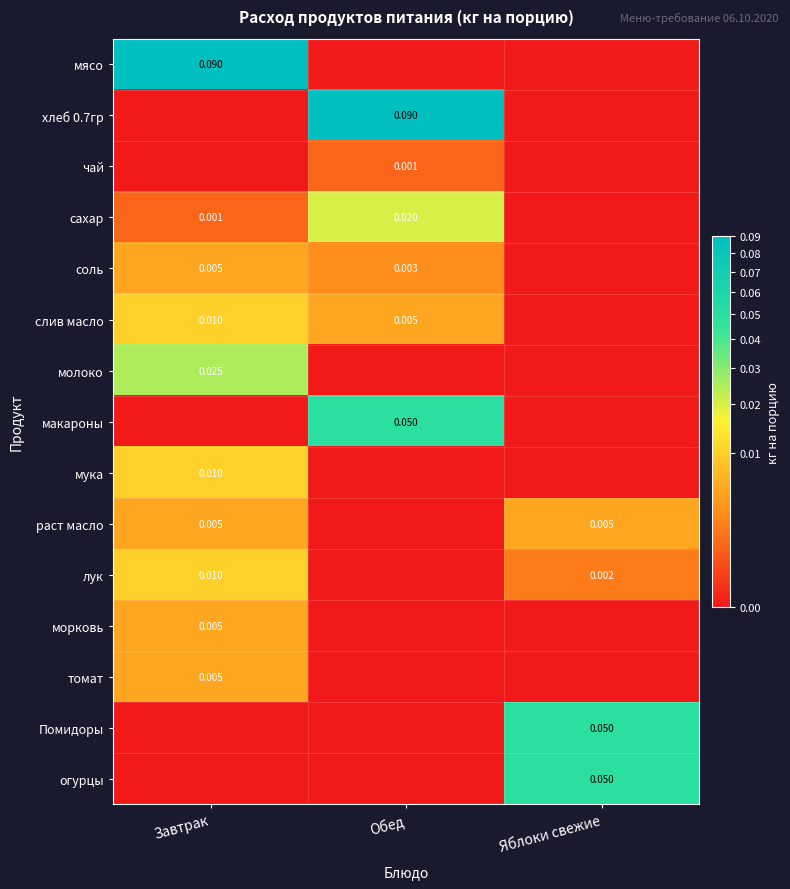

The value of соль at Обед is 0.0. True or false?

True